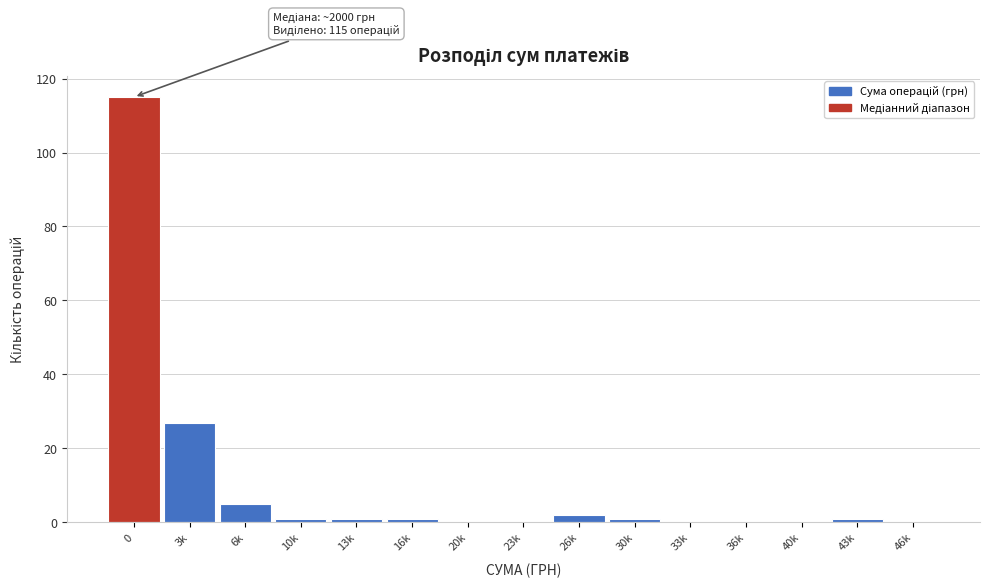

Reading right to left, list all the values displayed in this chart.

46k=0	43k=1	40k=0	36k=0	33k=0	30k=1	26k=2	23k=0	20k=0	16k=1	13k=1	10k=1	6k=5	3k=27	0=115